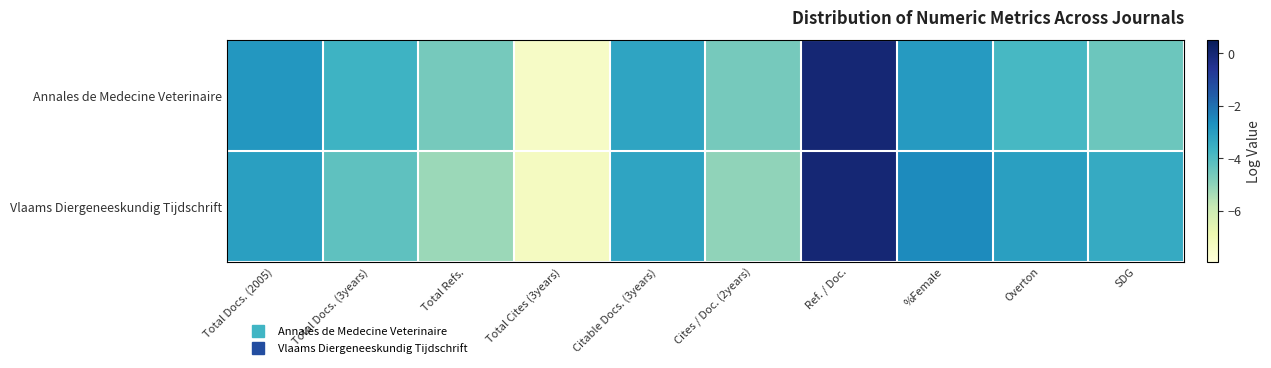

Which series has the largest range (max minus min)?

Annales de Medecine Veterinaire